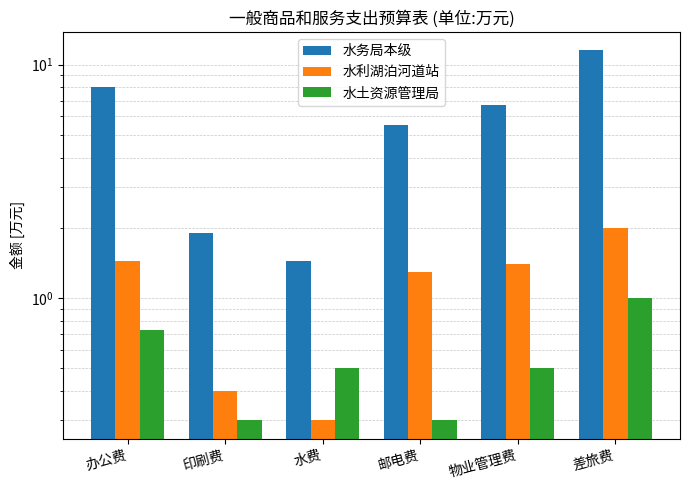

Reading right to left, extract all data points from this chart.

水务局本级: 11.5	6.7	5.5	1.4	1.9	8.0
水利湖泊河道站: 2.0	1.4	1.3	0.3	0.4	1.4
水土资源管理局: 1.0	0.5	0.3	0.5	0.3	0.7